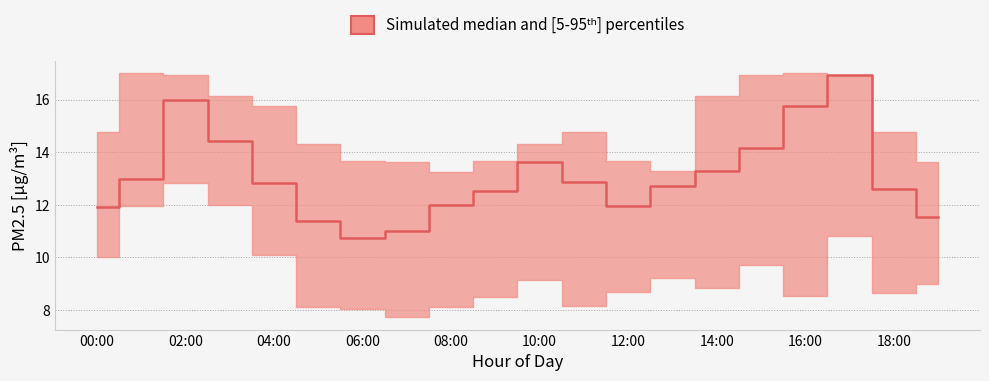

True or false: P1_lower and P1_median intersect in this chart.

False